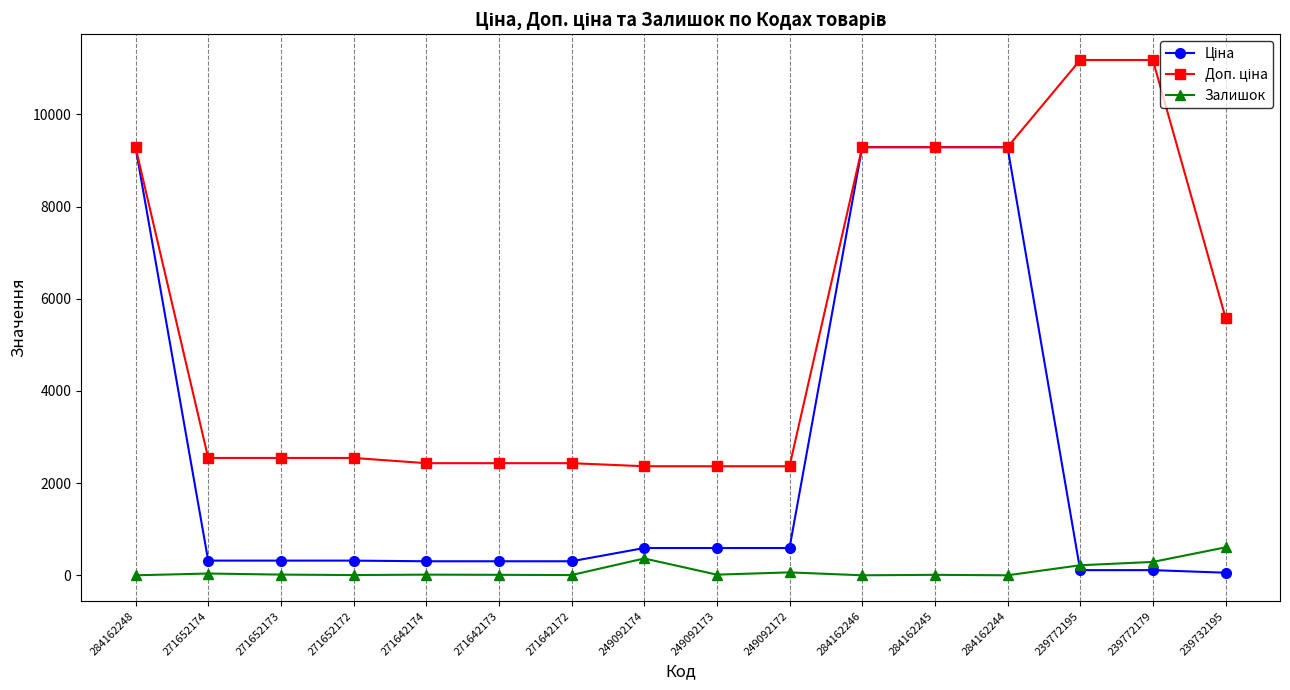

What is the difference between the highest and lowest values at 284162244?

9290.5